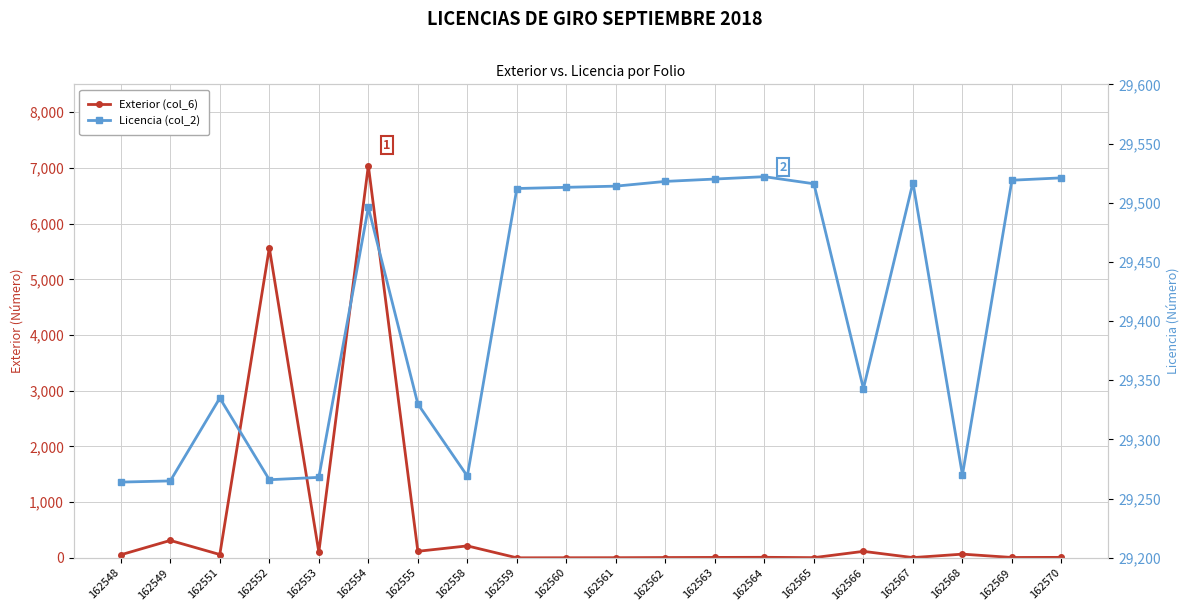

How many categories are shown in the chart?

20